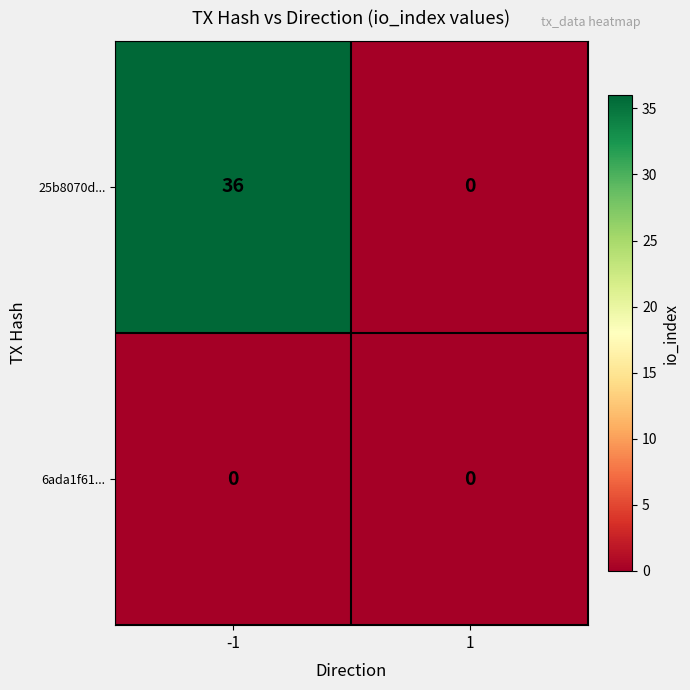

List the series in order of their overall mean, lowest first.

6ada1f61..., 25b8070d...